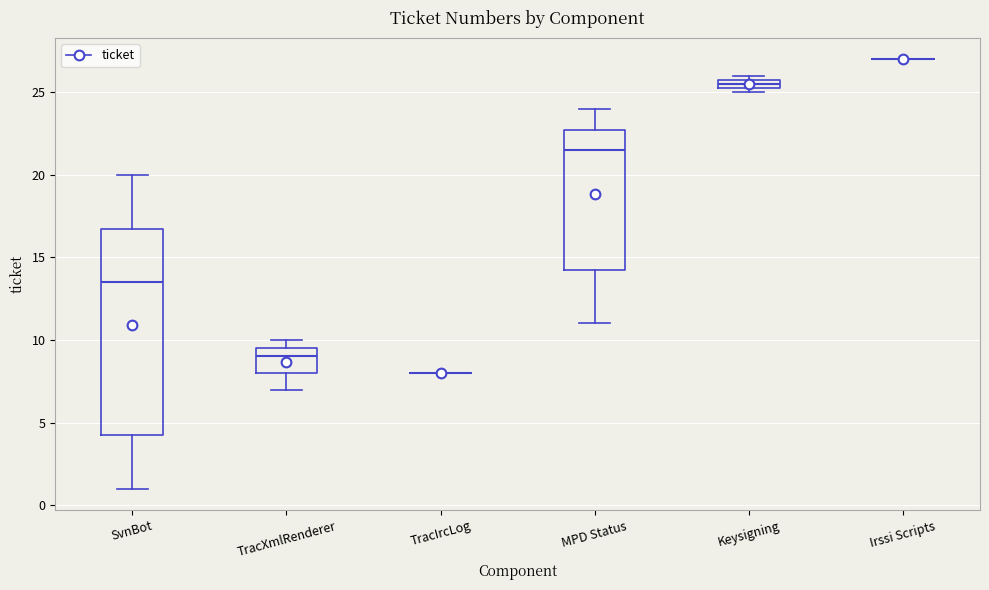

Which box is the tallest, from its lower edge to its upper edge?

SvnBot